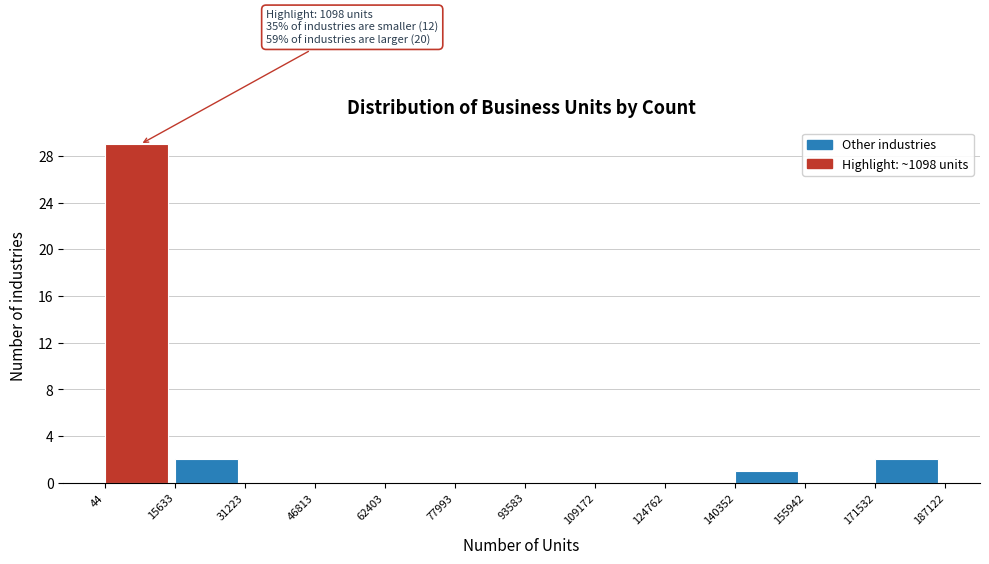

Which range on the x-axis has the tallest bar?

44 to 15633